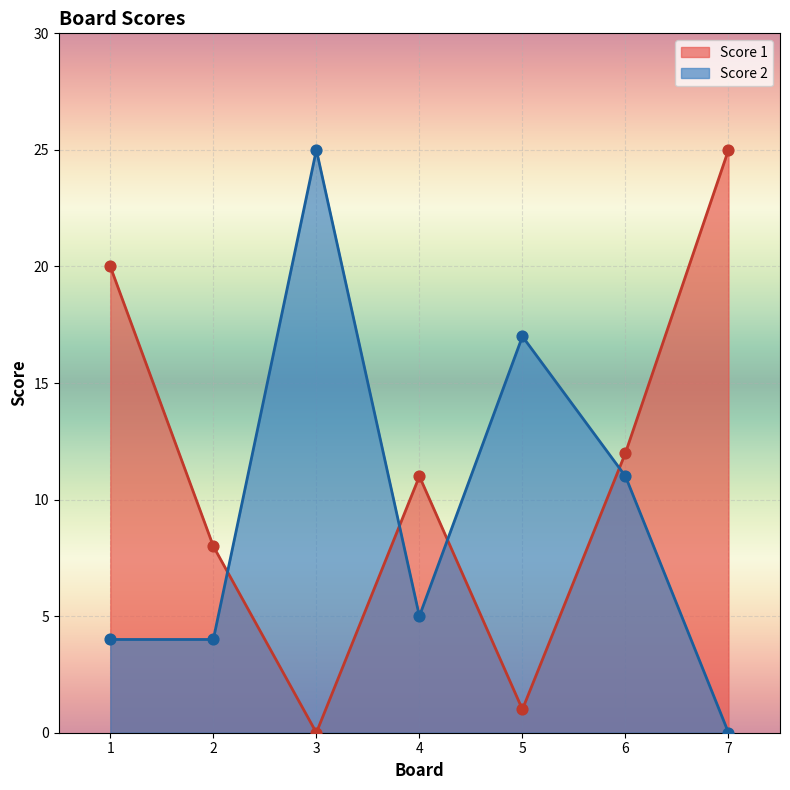

Which series has the largest total across all categories?

Score 1